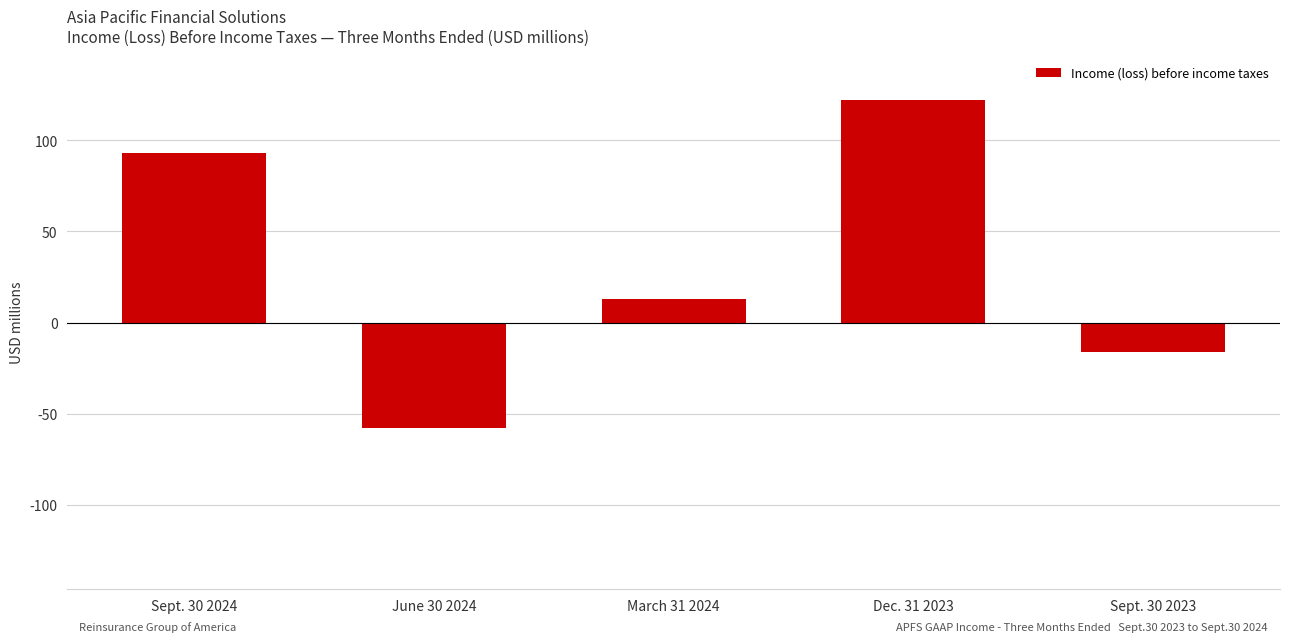

What is the label of the 4th bar from the left?

Dec. 31 2023